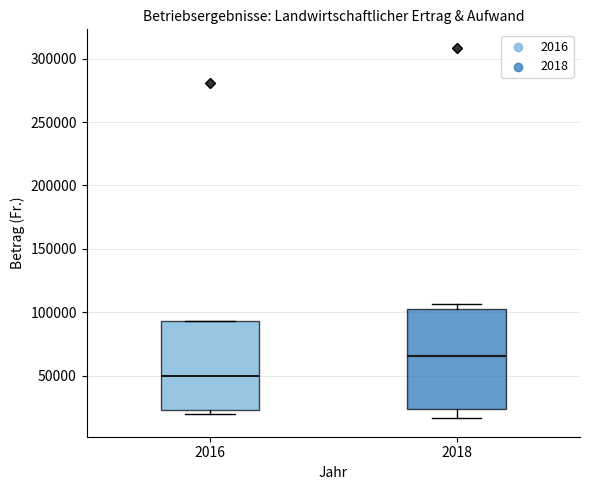

Reading left to right, read every box against the y-axis: the position of its median line, the range the box covers, and the ends of its whiskers. The values are not printed on the chart, so give them approximately, as read against the axis.

2016: median 50000, box 25000 to 95000, whiskers 20000 to 95000
2018: median 65000, box 25000 to 105000, whiskers 15000 to 105000 (just above the box's upper edge)